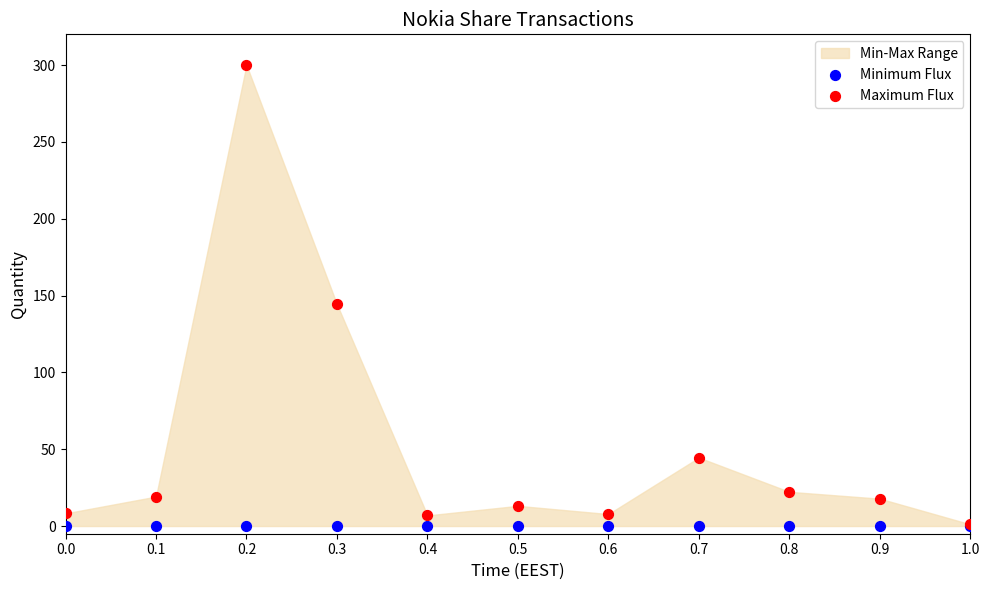

In the Maximum Flux series, what Y value is closest to 150?

144.3